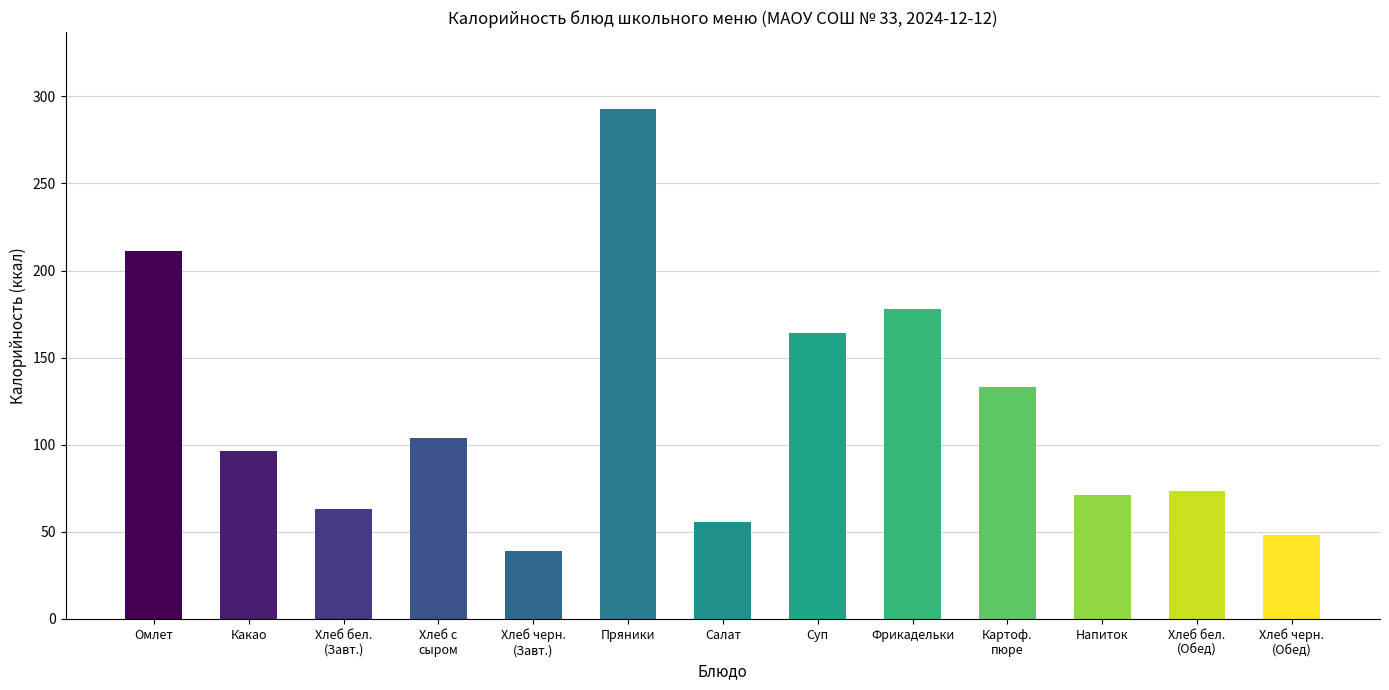

What is the ratio of the value at Хлеб черн.
(Завт.) to the value at Хлеб с
сыром?

0.4